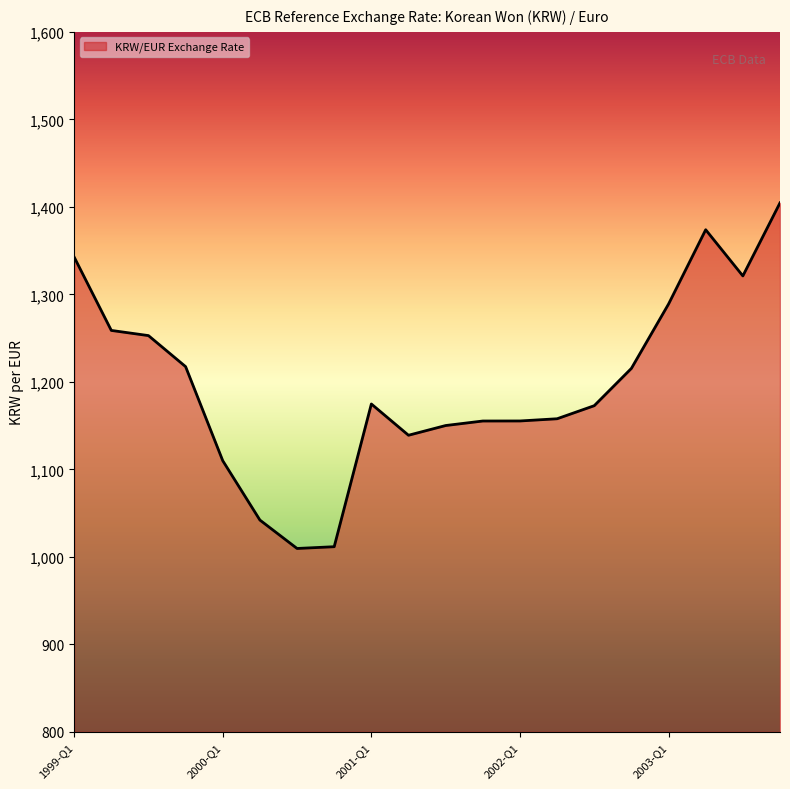

What is the maximum value shown in the chart?

1404.6